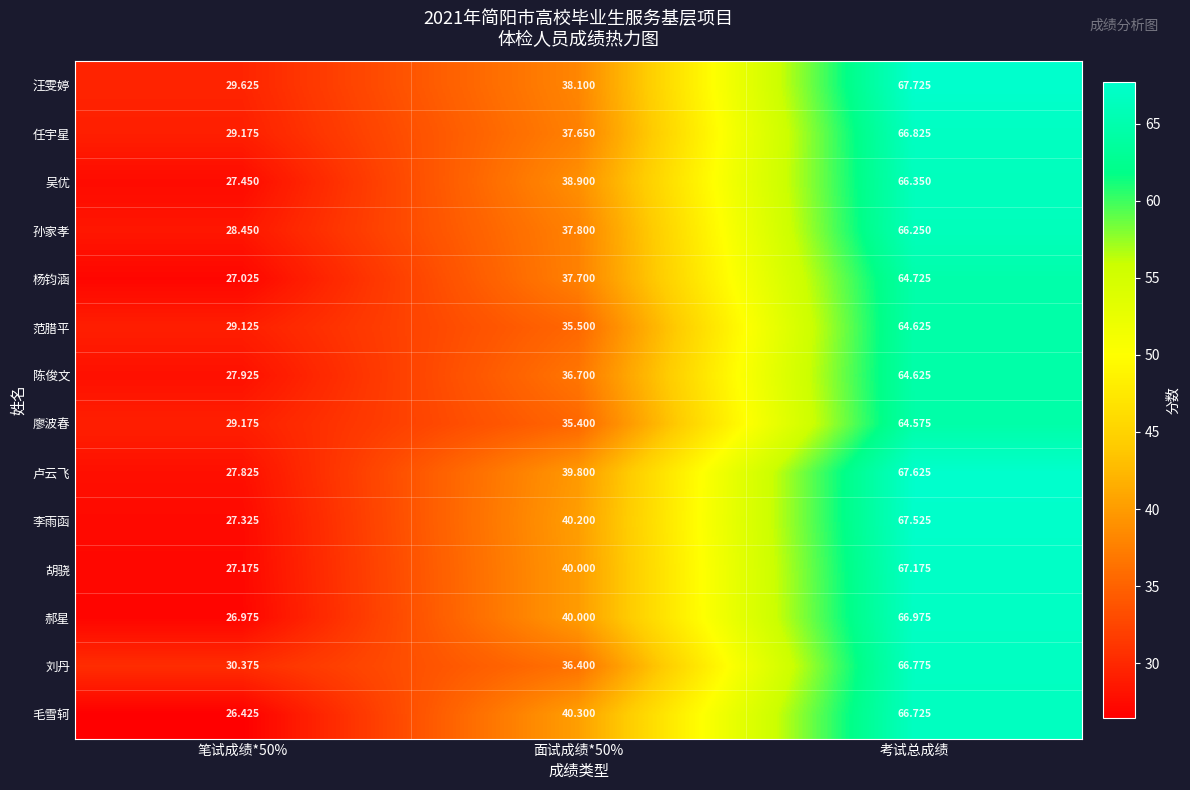

Which series changed the most between 笔试成绩*50% and 面试成绩*50%?

毛雪轲